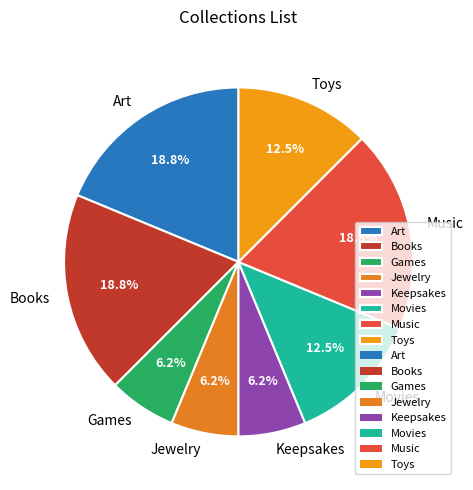

What is the ratio of the value at Music to the value at Art?

1.0